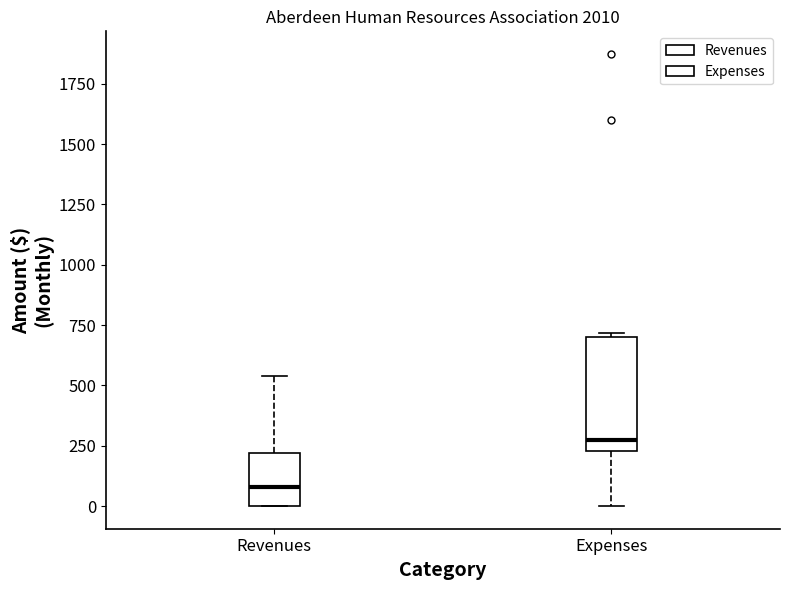

Reading left to right, transcribe this box plot: for each box, give where its median line is, the range the box spans, and where its two whiskers end, as read against the y-axis. The values are not printed on the chart, so give them approximately, as read against the axis.

Revenues: median 100, box 0 to 200, whiskers 0 to 550
Expenses: median 250 (just above the box's lower edge), box 250 to 700, whiskers 0 to 700 (just above the box's upper edge)